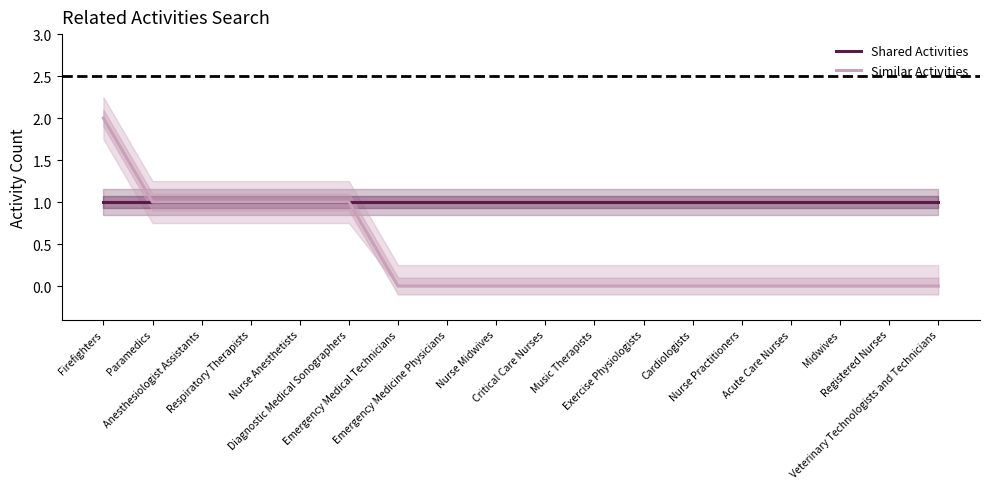

What is the label of the 12th point from the right?

Emergency Medical Technicians